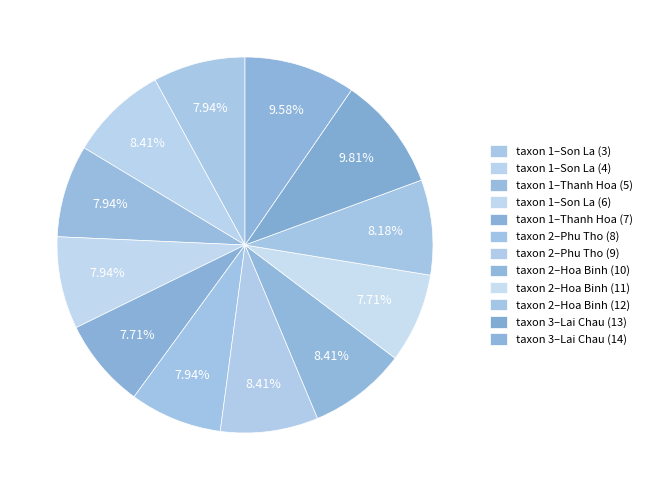

True or false: taxon 1–Thanh Hoa (5) accounts for 8% of the total.

True